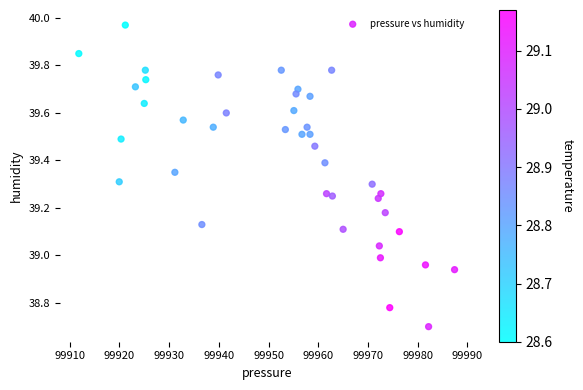

What is the range of Y values (max minus min)?

1.3